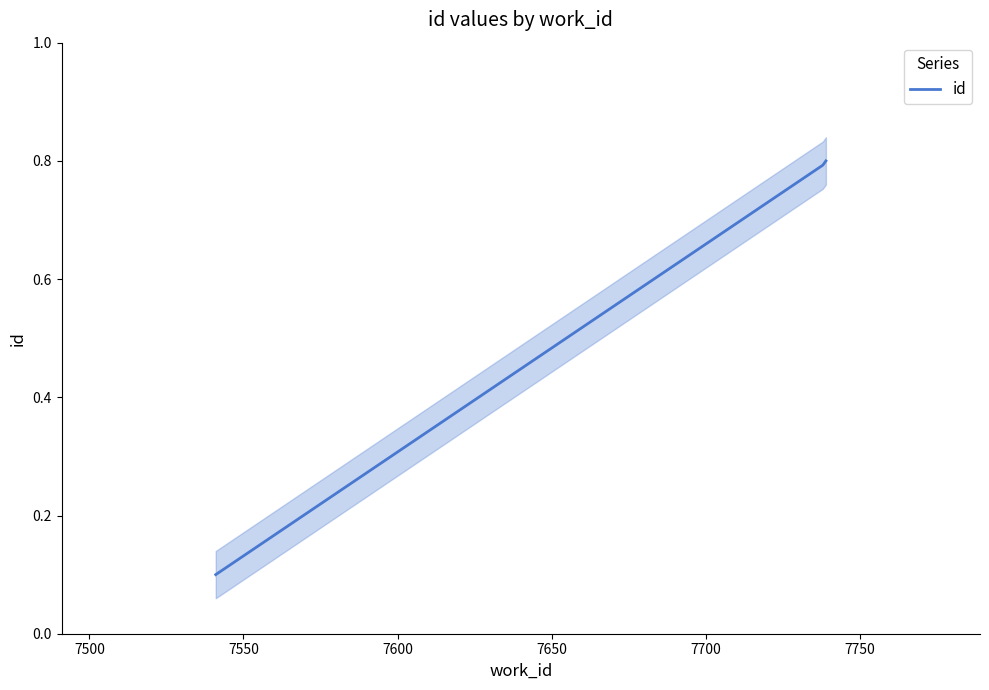

What is the minimum value shown in the chart?

0.1